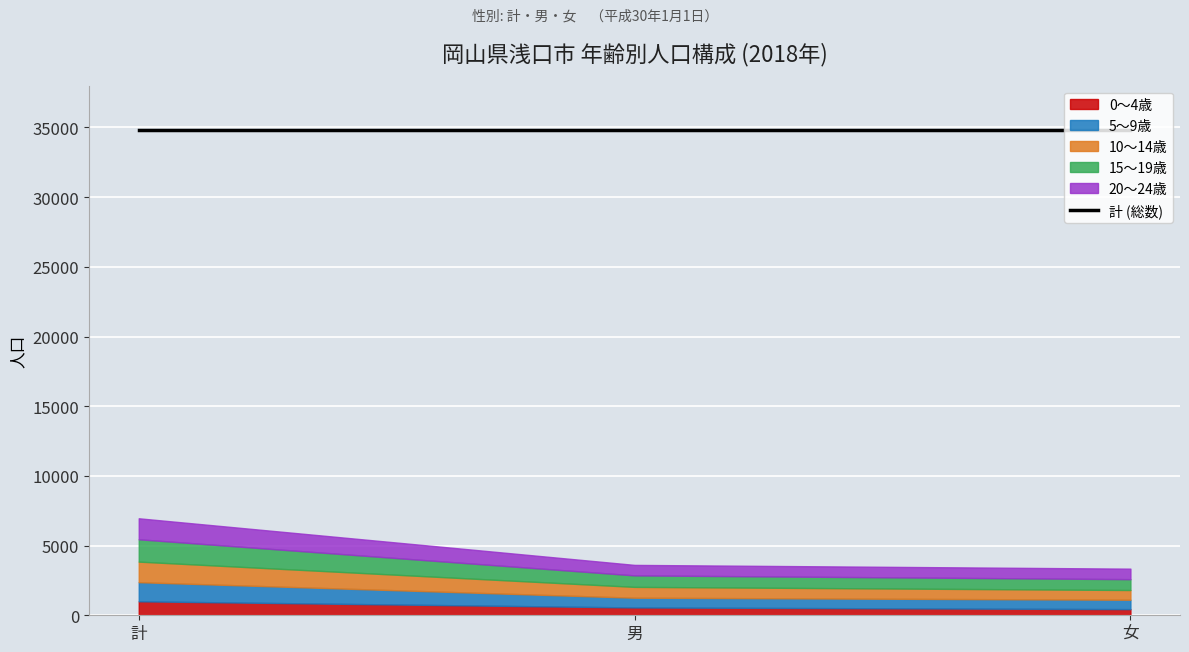

How many data points does each series have?

3